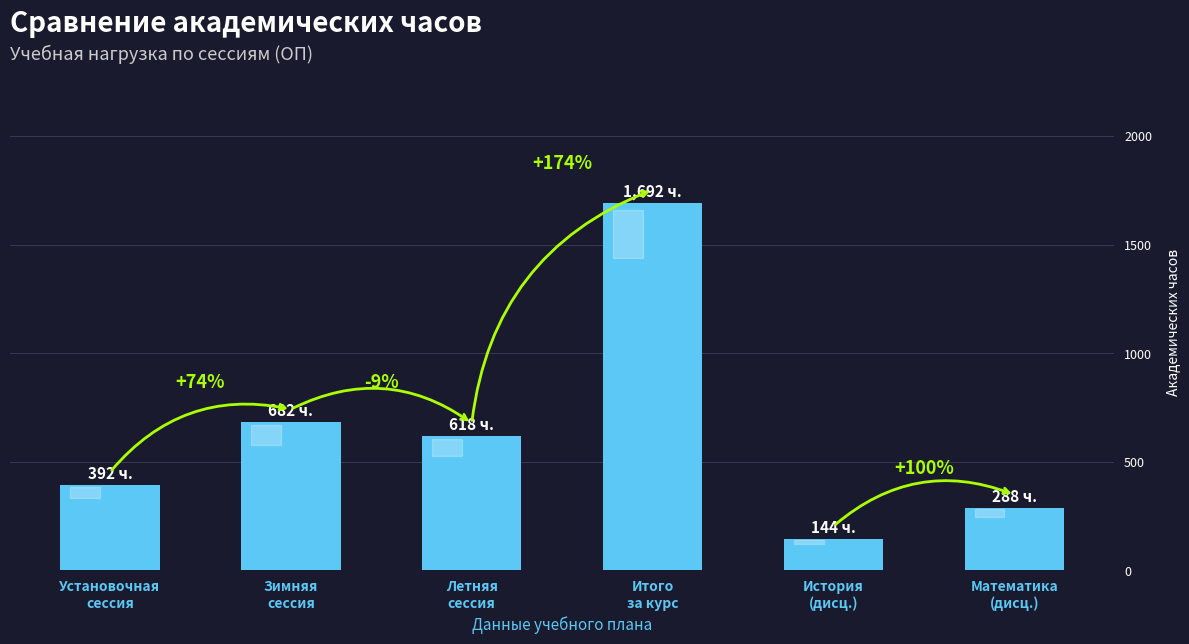

What is the difference between the maximum and minimum values?

1548